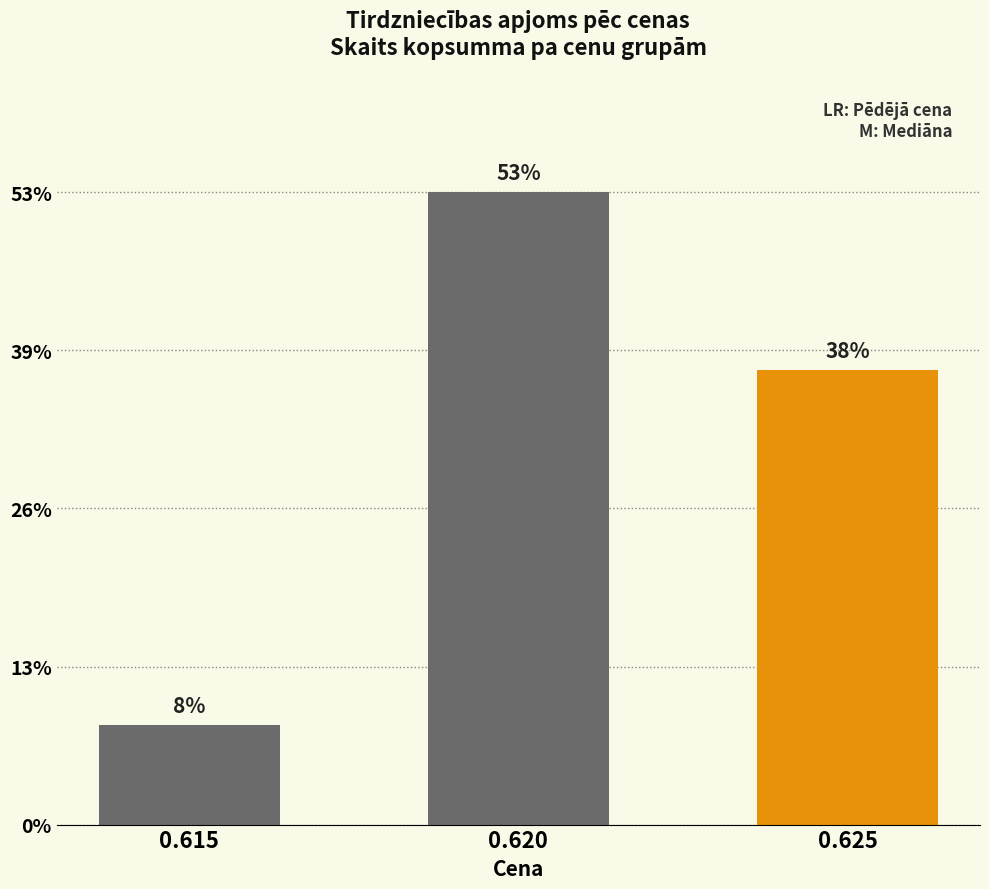

Rank the categories by value from lowest to highest.

0.615, 0.625, 0.620